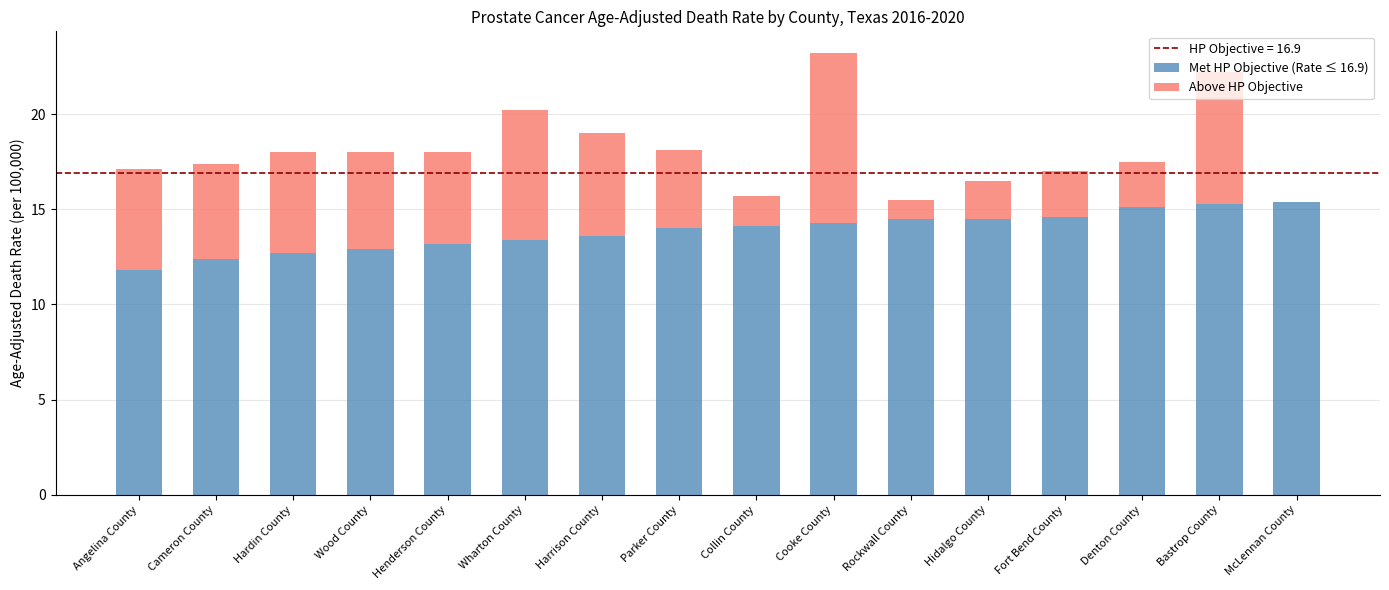

True or false: Met HP Objective (Rate ≤ 16.9) has a value of 5.2 at Hidalgo County.

False